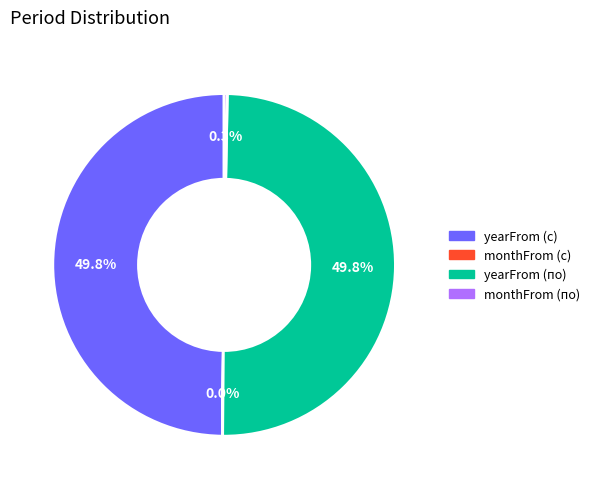

What percentage is NOT represented by monthFrom (по)?

99.7%